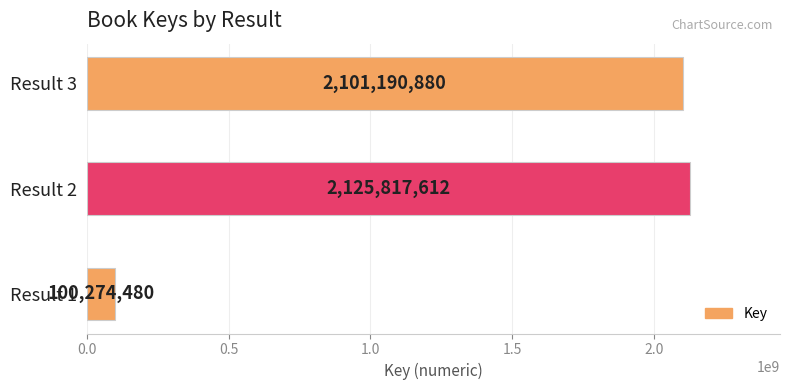

List the labels in order of value, smallest first.

Result 1, Result 3, Result 2